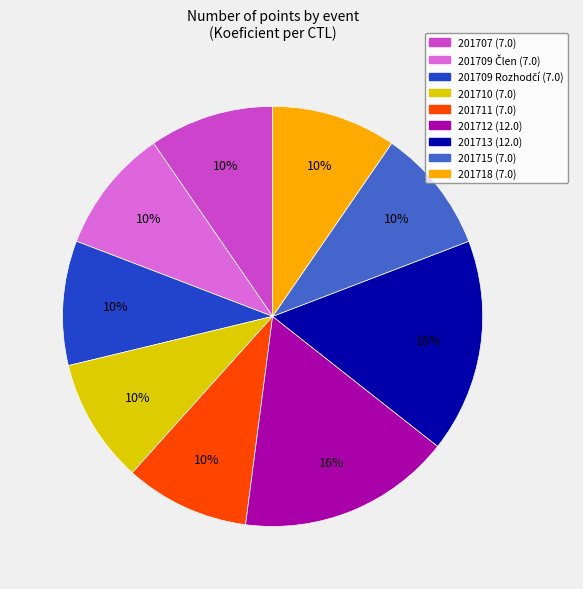

To the nearest percent, what is the average slice percentage?

11%